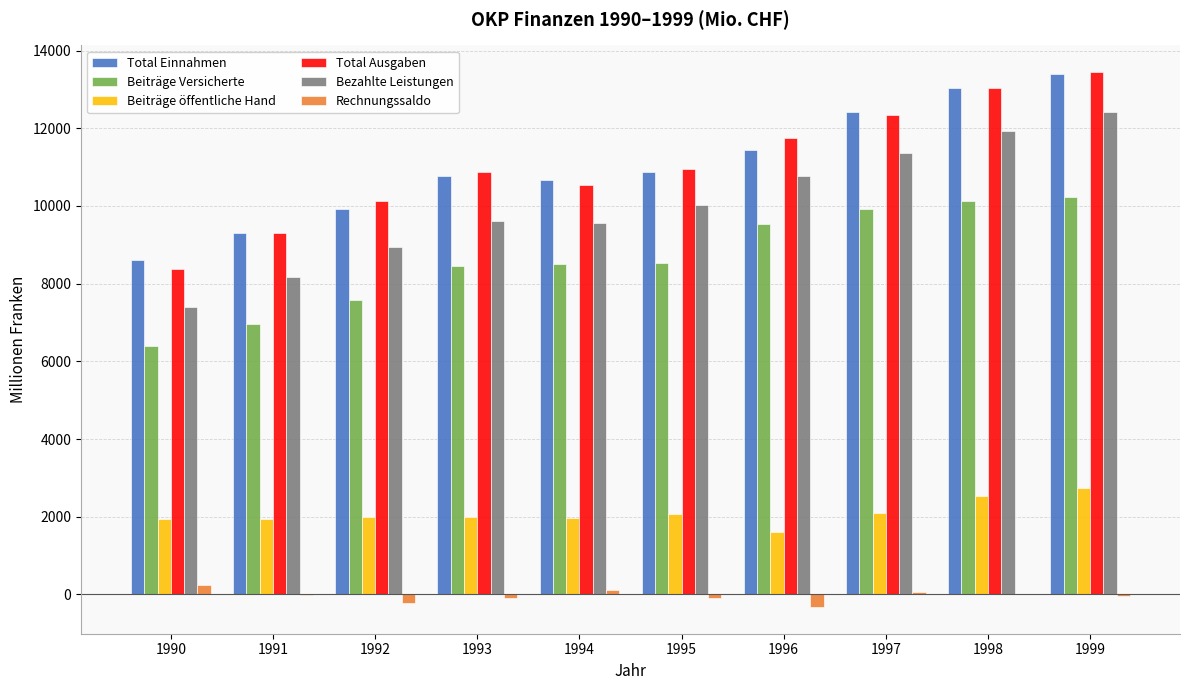

How many data points does each series have?

10